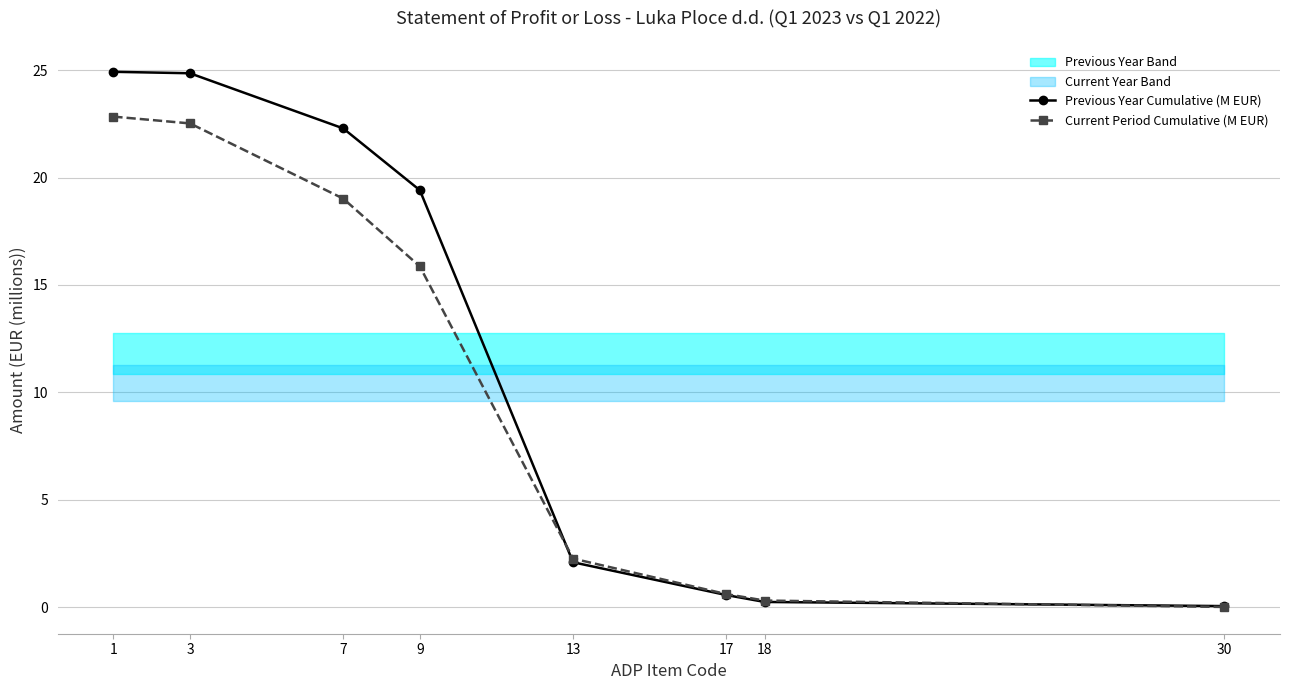

What is the difference between the Previous Year Cumulative (M EUR) values at 30 and 18?

0.2